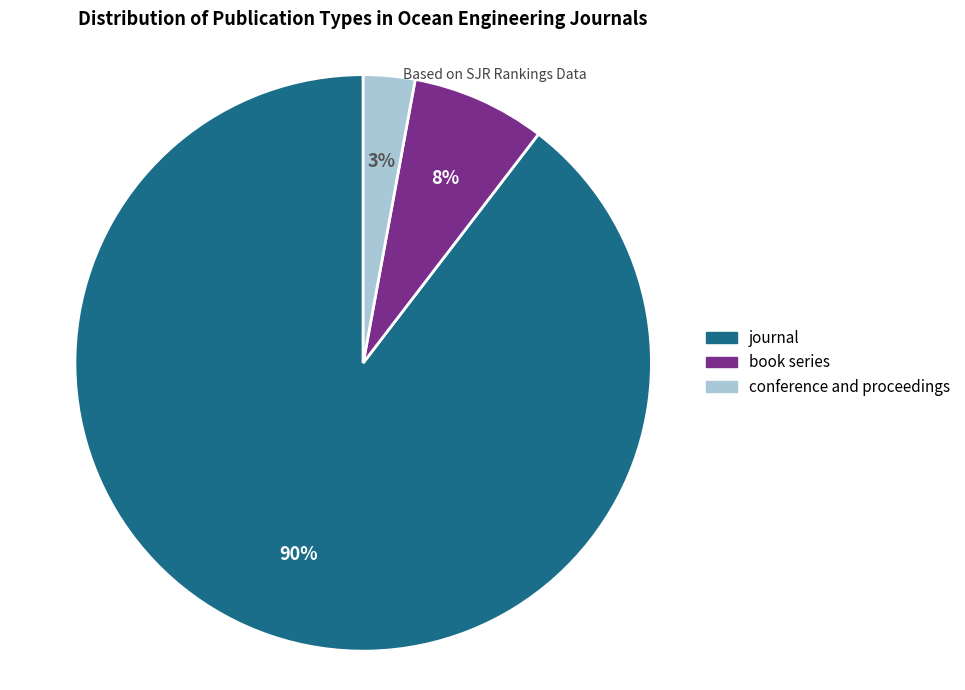

The book series slice represents 8% of the pie. True or false?

True